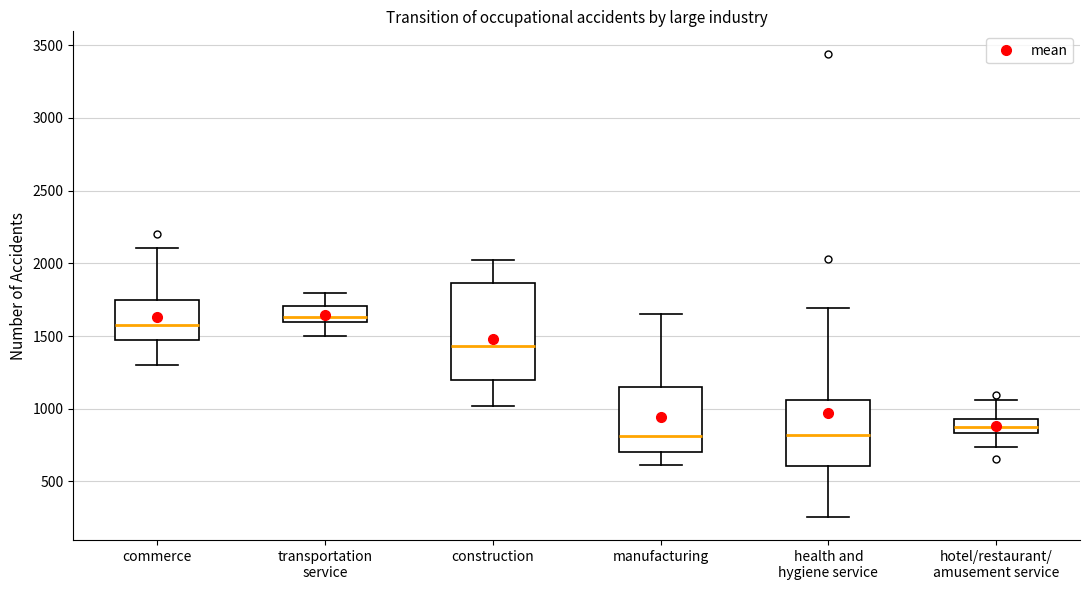

Comparing the boxes themselves (not the whiskers), which one is the tallest?

construction